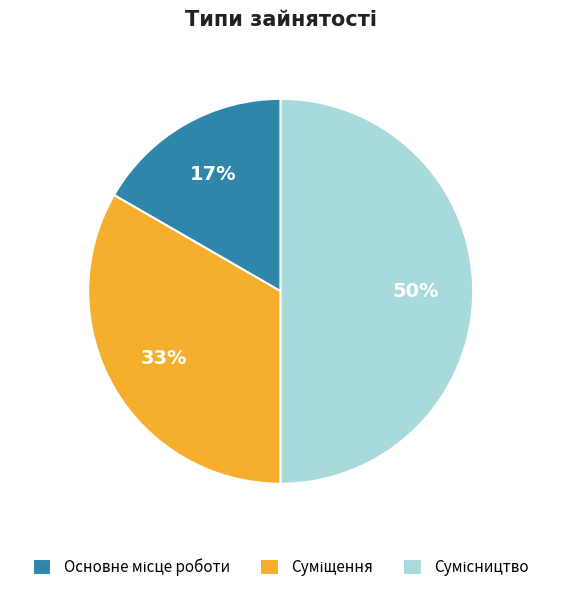

To the nearest percent, what is the difference between the largest and smallest slice percentages?

33%